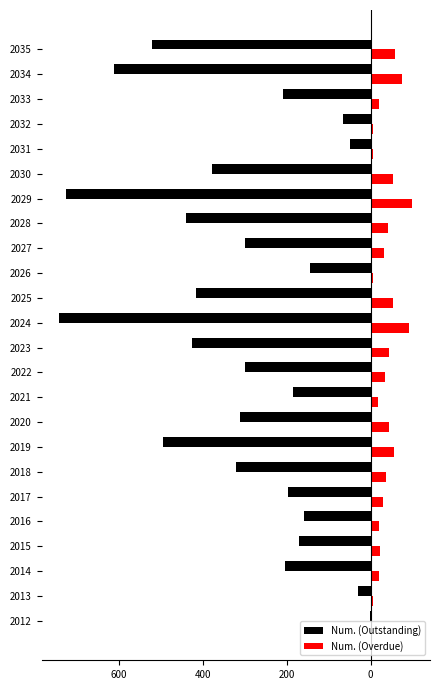

What are all the series names shown in the legend?

Num. (Outstanding), Num. (Overdue)